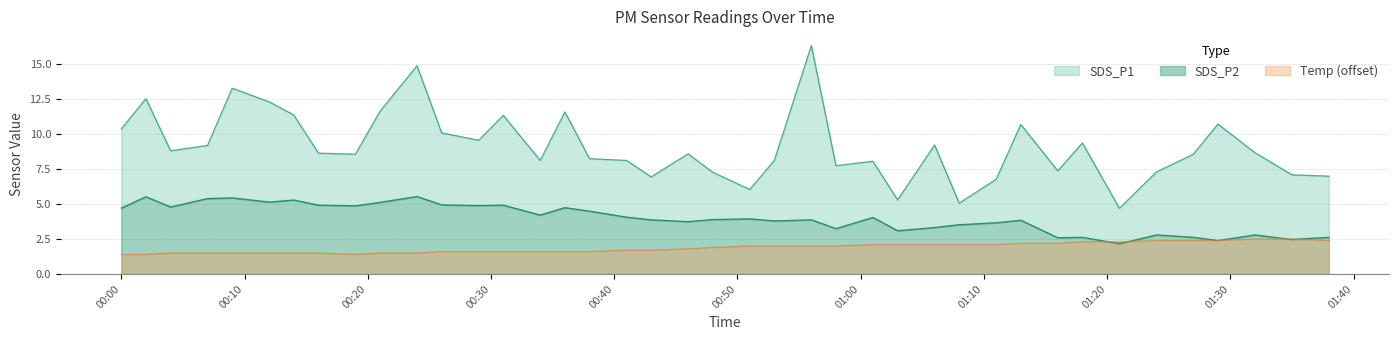

At which category is the sum across all series the highest?

2022/10/26 00:56